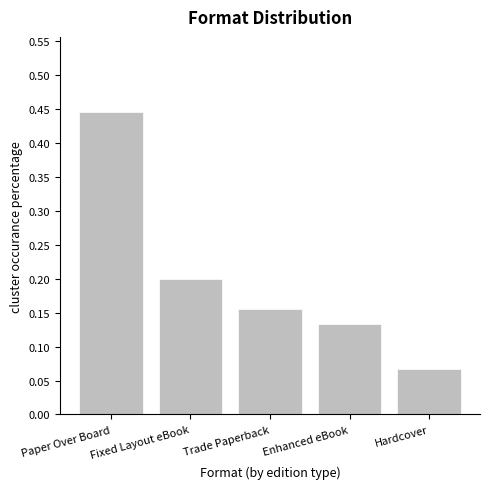

Count the values in the range 0 to 1.

5